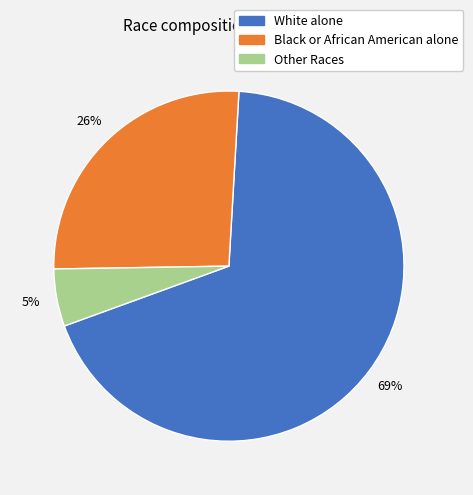

To the nearest percent, what is the average slice percentage?

33%